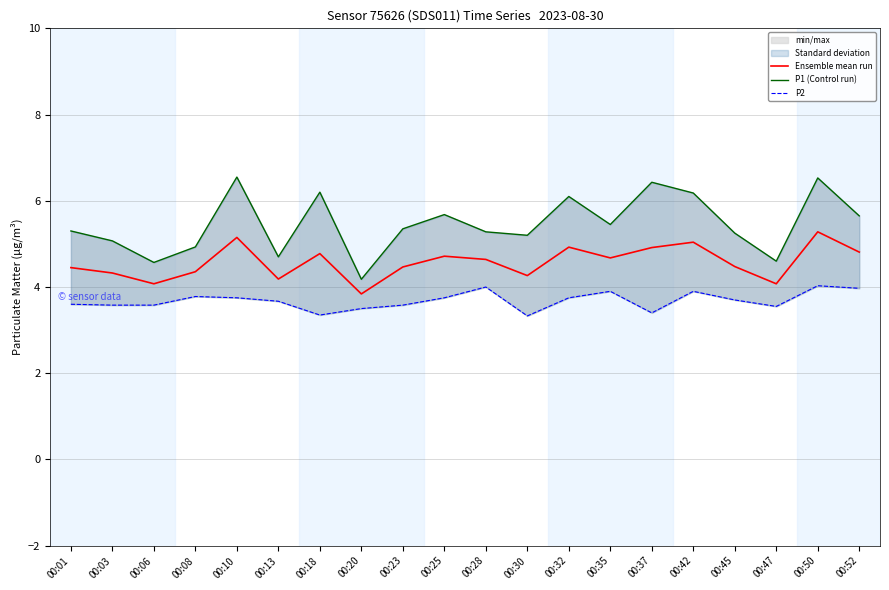

What is the difference between the second highest and minimum values in the P1 (Control run) series?

2.4